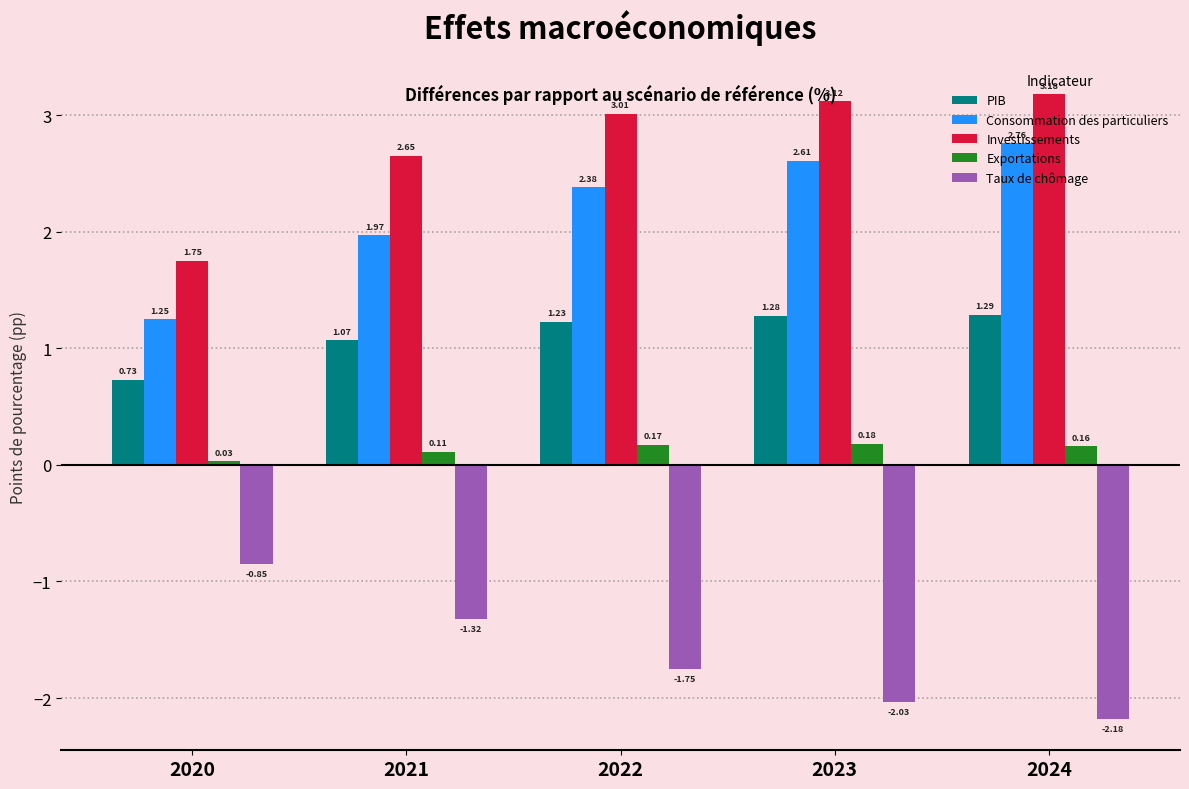

Which series has the largest range (max minus min)?

Consommation des particuliers